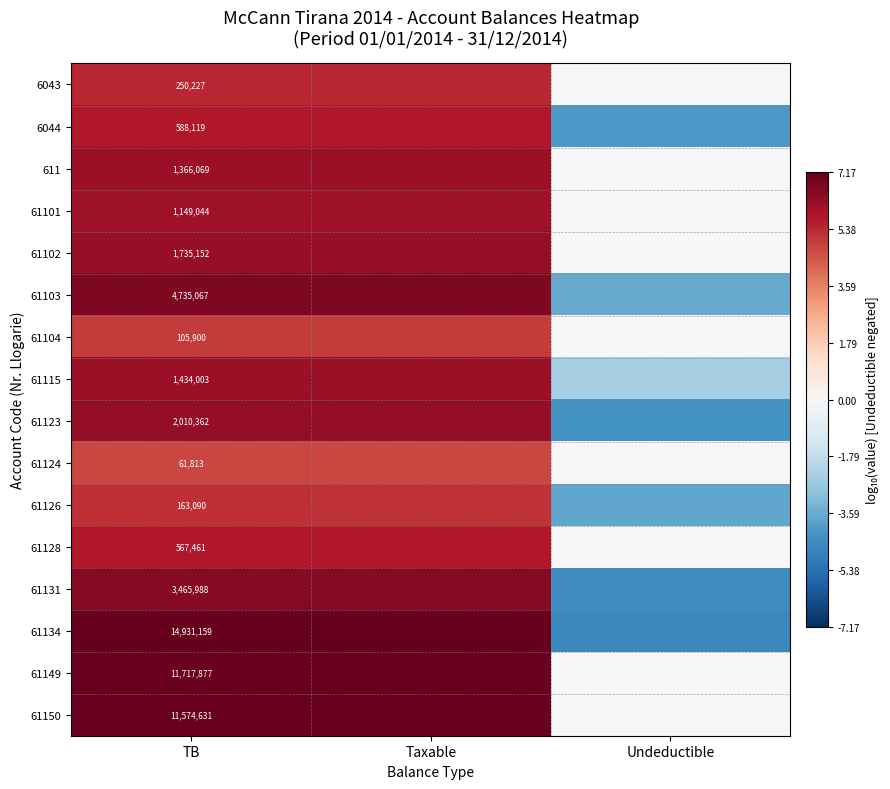

Count the number of categories in the chart.

3